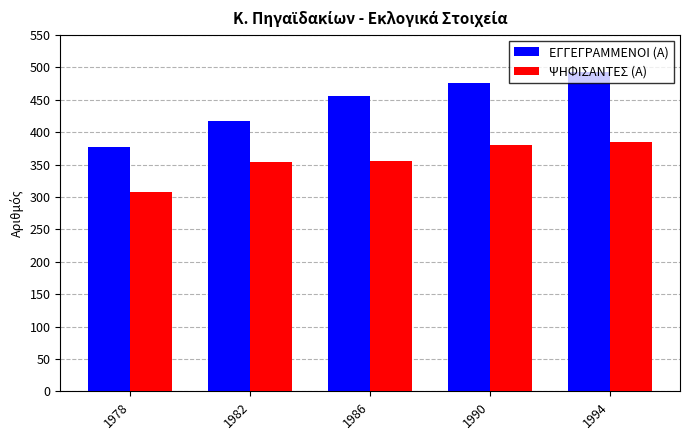

What is the maximum value shown in the chart?

493